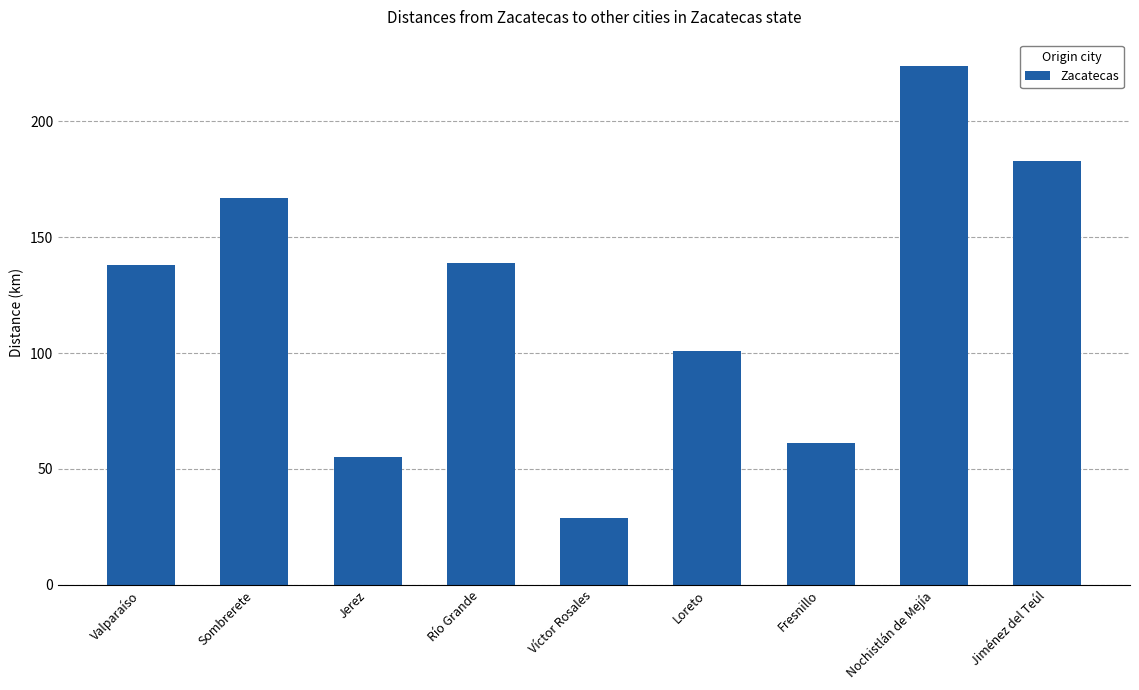

Is it true that the value at Fresnillo is 29?

False